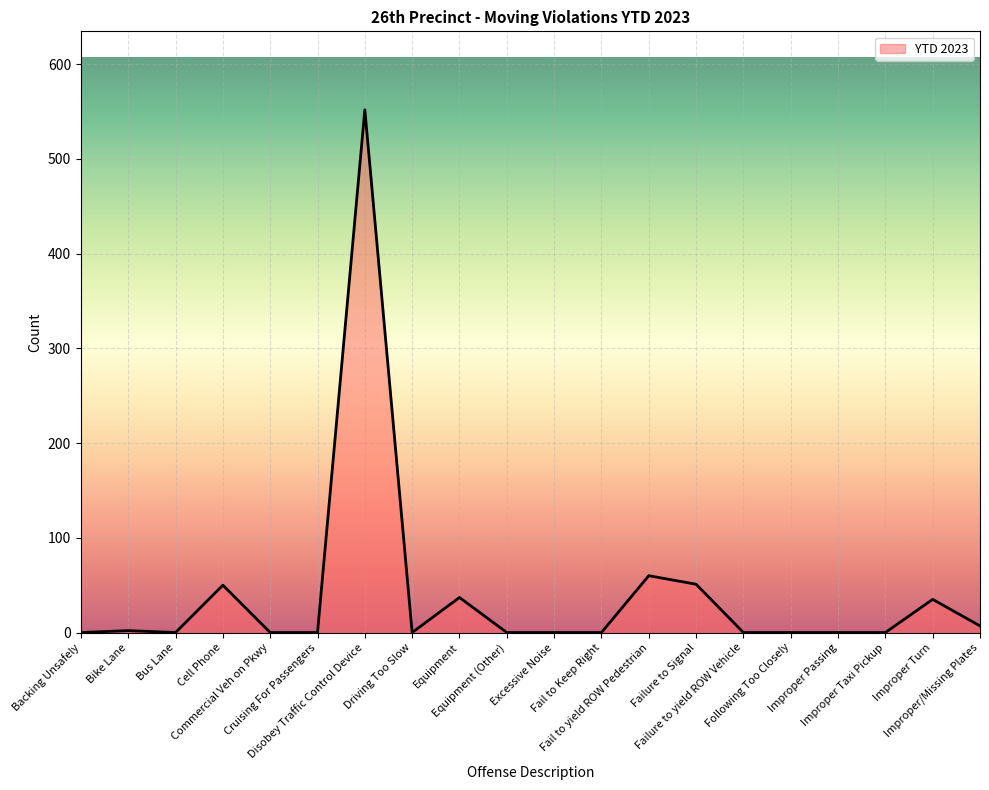

What is the maximum value shown in the chart?

552